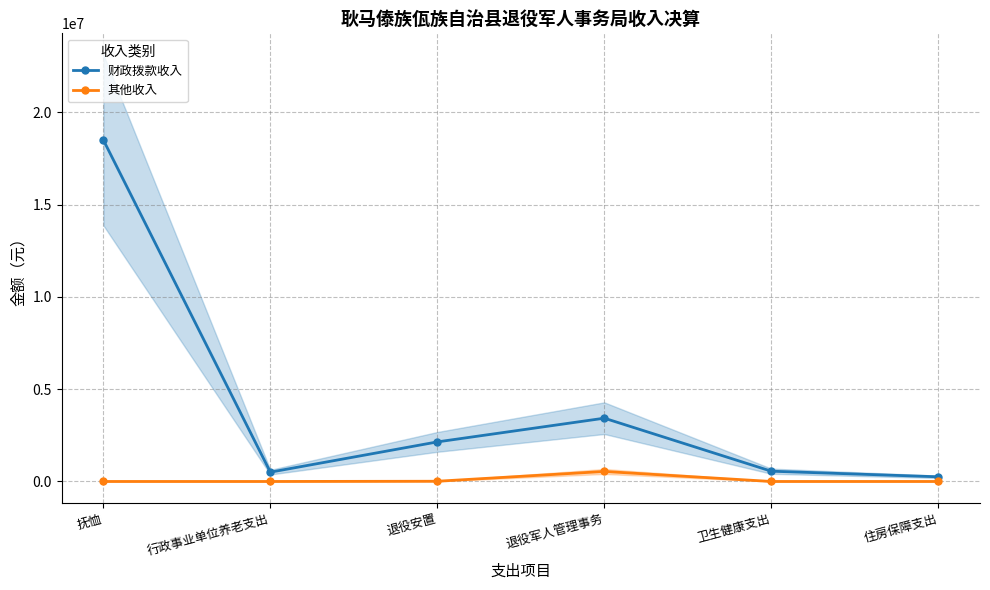

The 财政拨款收入 series shows 253290.0 at 住房保障支出. True or false?

True